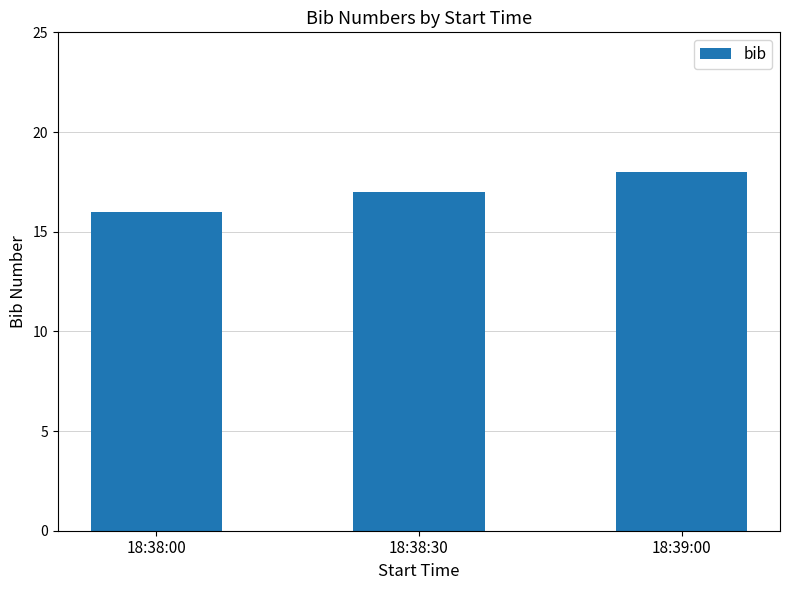

Where is the data nearest to the value 17?

18:38:30